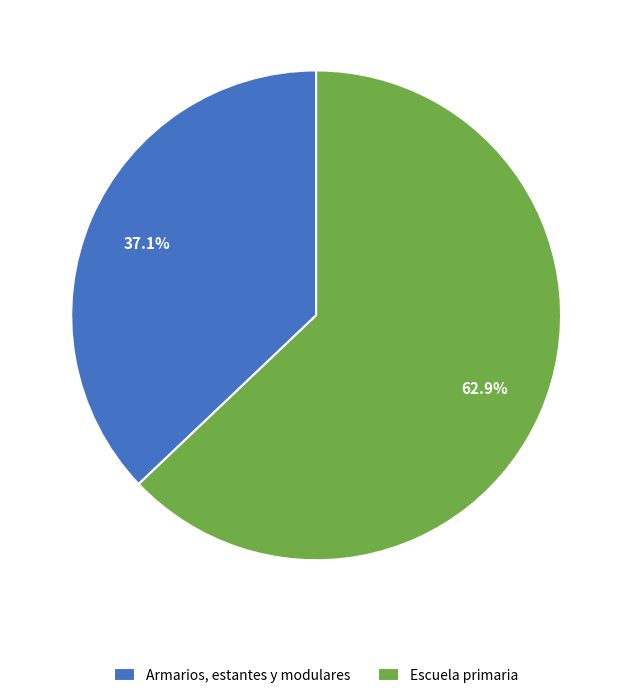

Is the sum of Armarios, estantes y modulares and Escuela primaria greater than half?

Yes